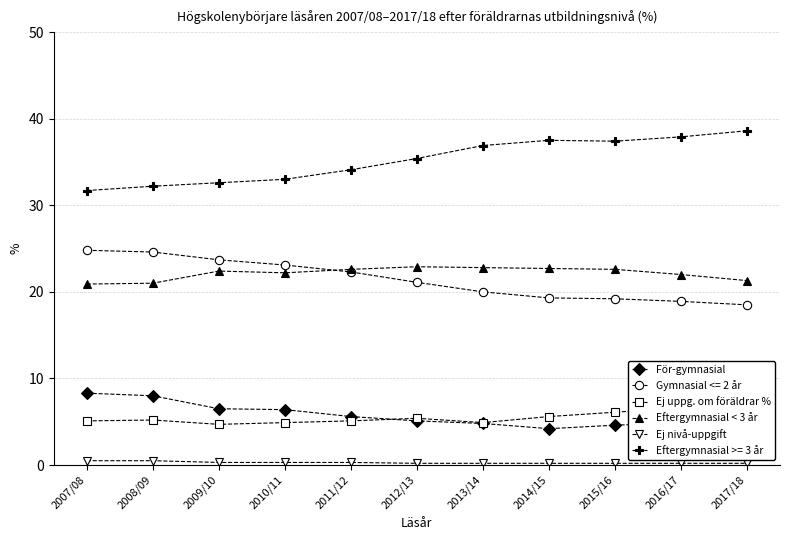

Which series has the widest spread of values?

För-gymnasial